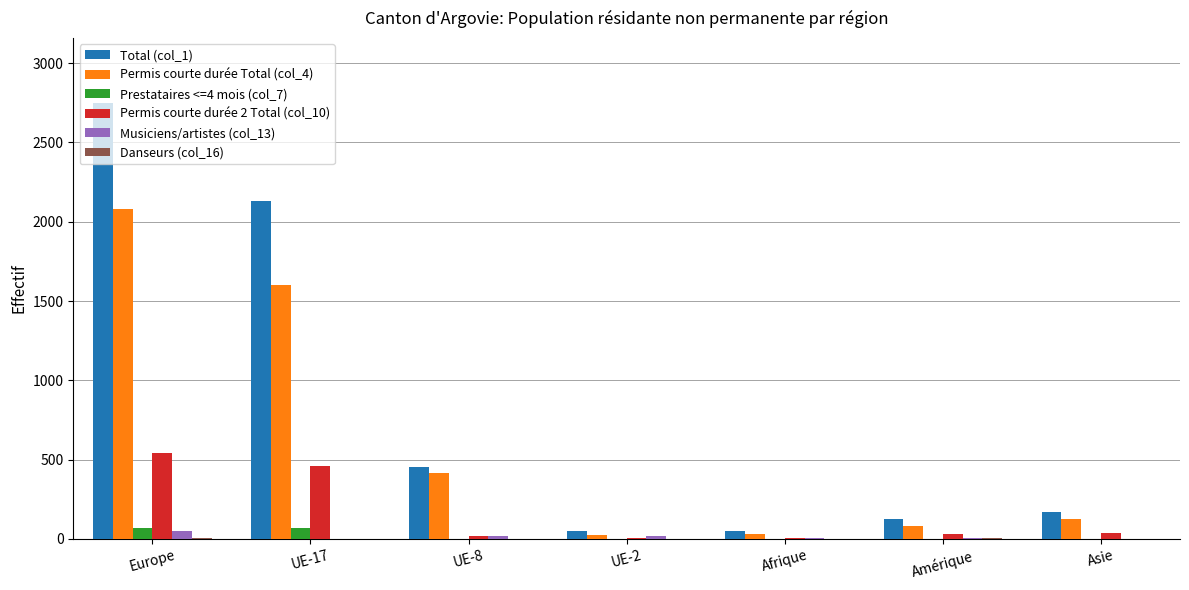

True or false: Musiciens/artistes (col_13) has a value of 19 at UE-2.

True